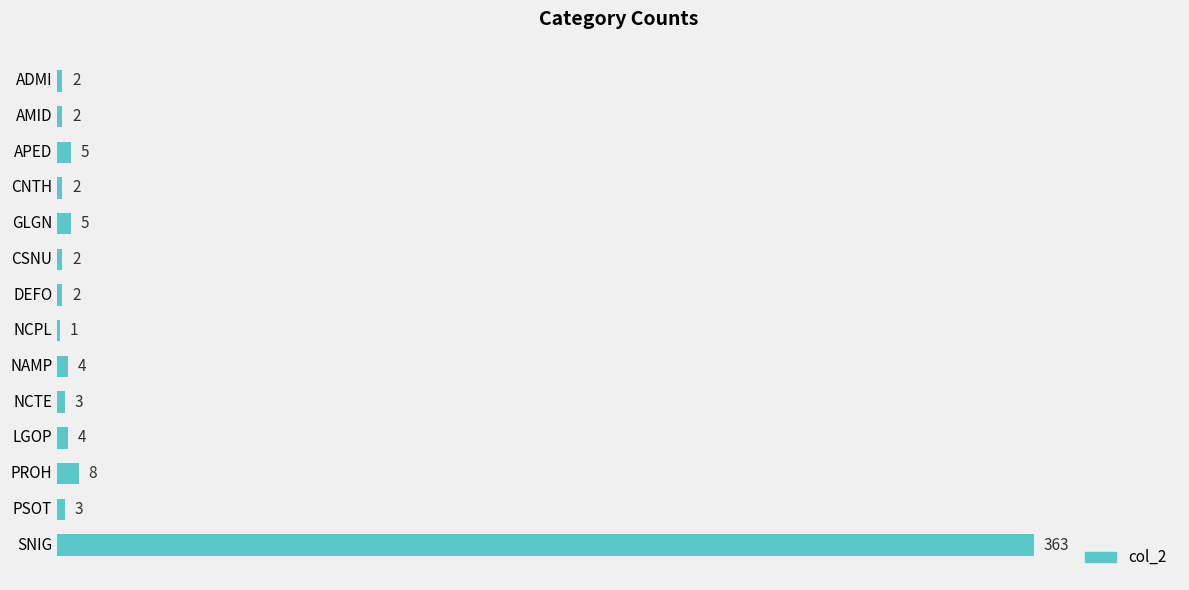

What is the maximum value shown in the chart?

363